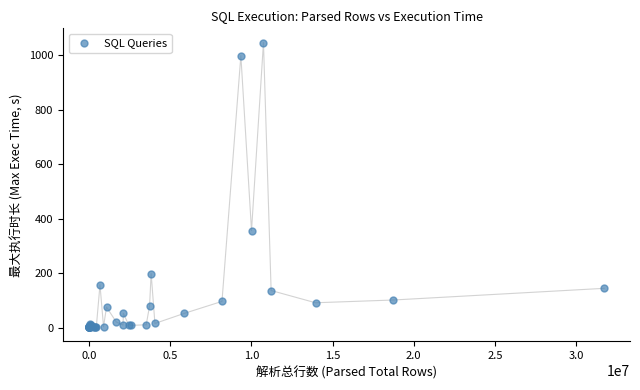

What Y value in the scatter plot is closest to 524?

356